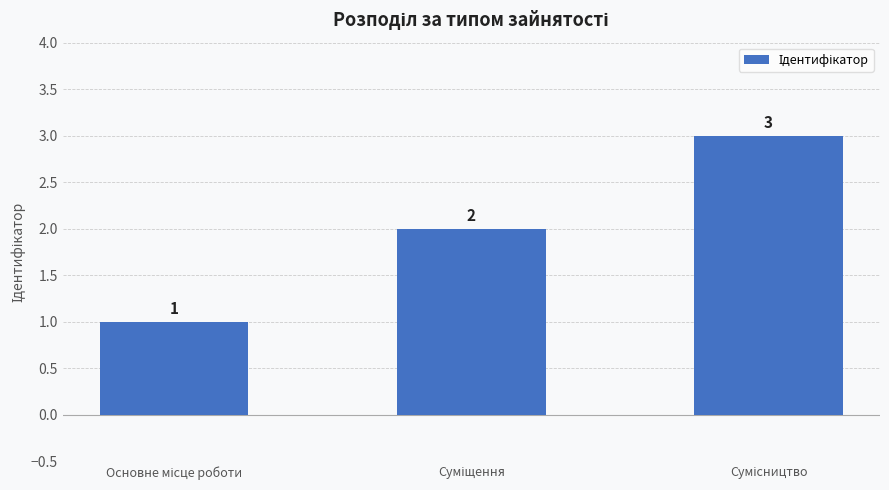

How many values are between 1 and 3?

3